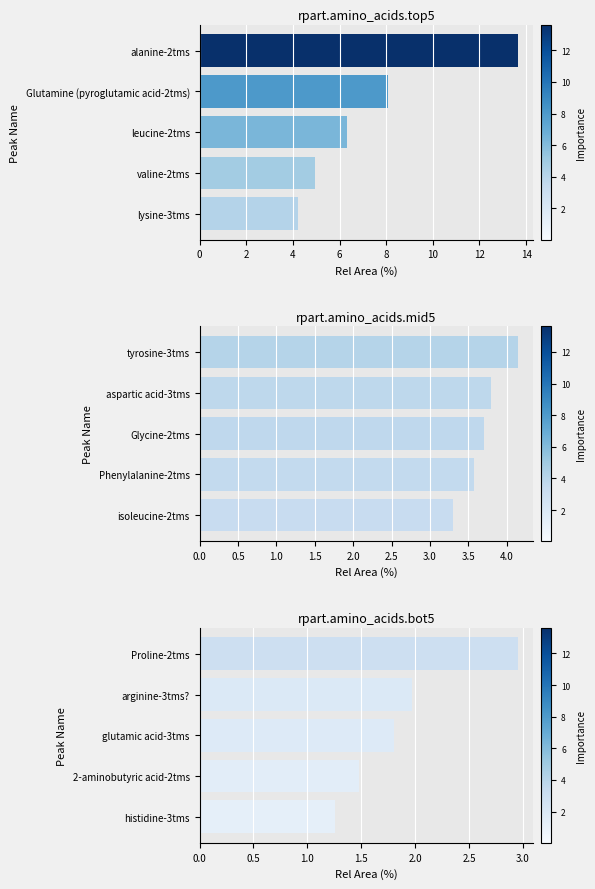

Count the number of categories in the chart.

5